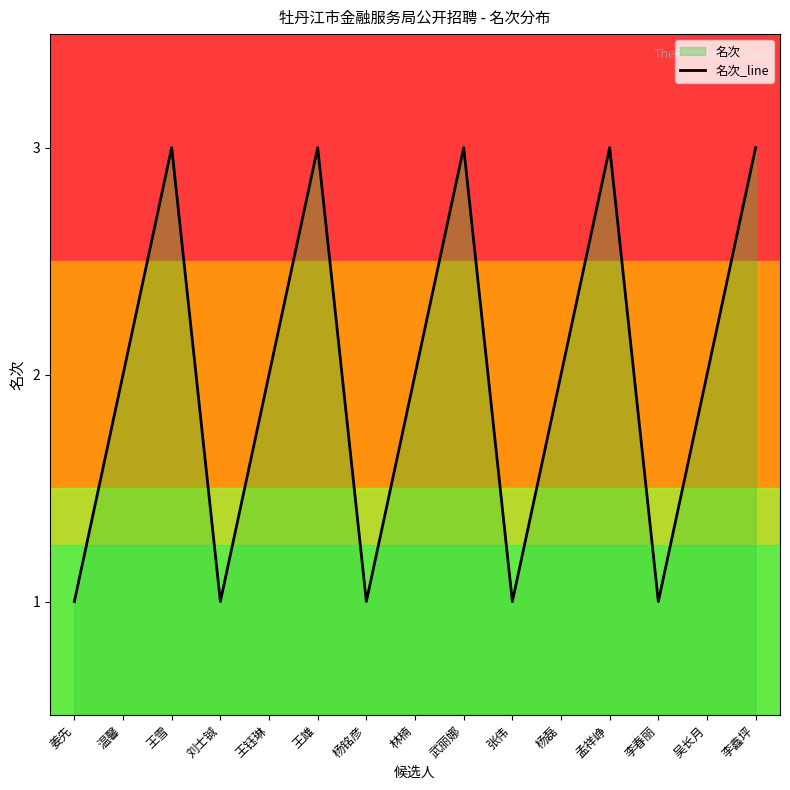

How many lines are shown in the chart?

1